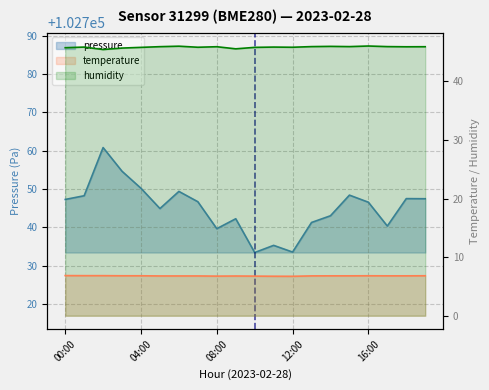

List the labels in order of humidity value, largest first.

16:00, 06:00, 14:00, 13:00, 15:00, 17:00, 05:00, 08:00, 19:00, 18:00, 01:00, 11:00, 07:00, 12:00, 04:00, 10:00, 00:00, 03:00, 09:00, 02:00